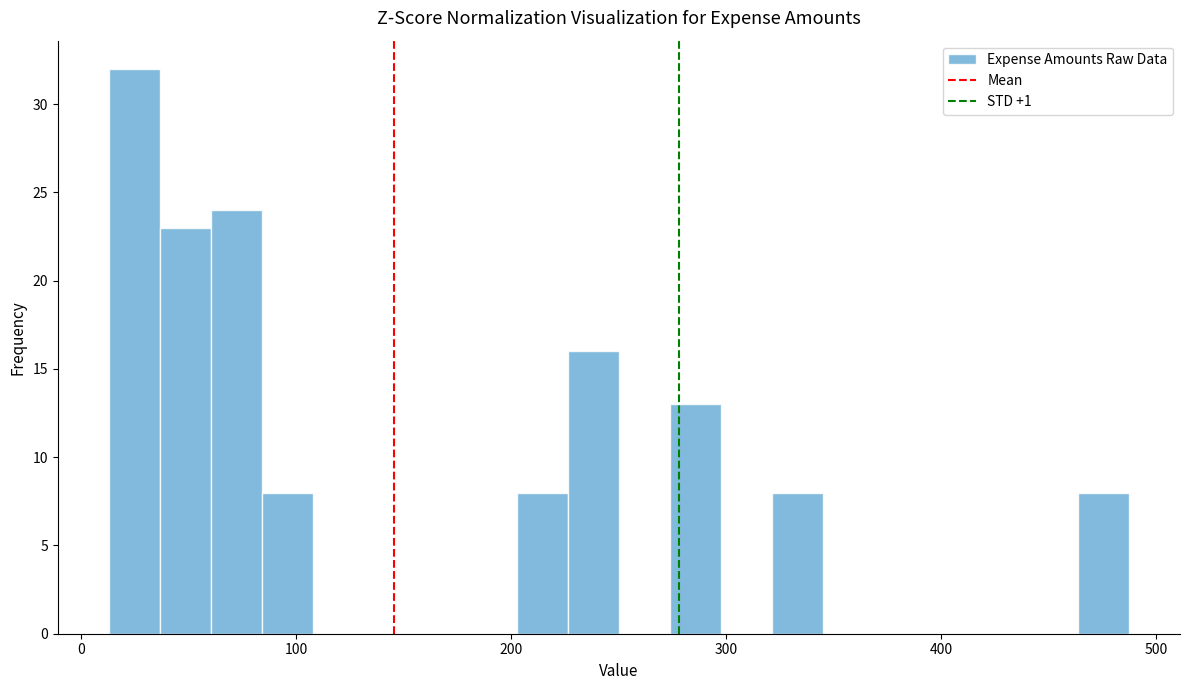

Read against the x-axis, roughly where is the centre of the tallest bar?

20